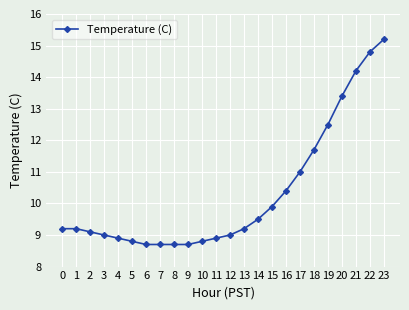

Is it true that the value at 19 is 12.5?

True